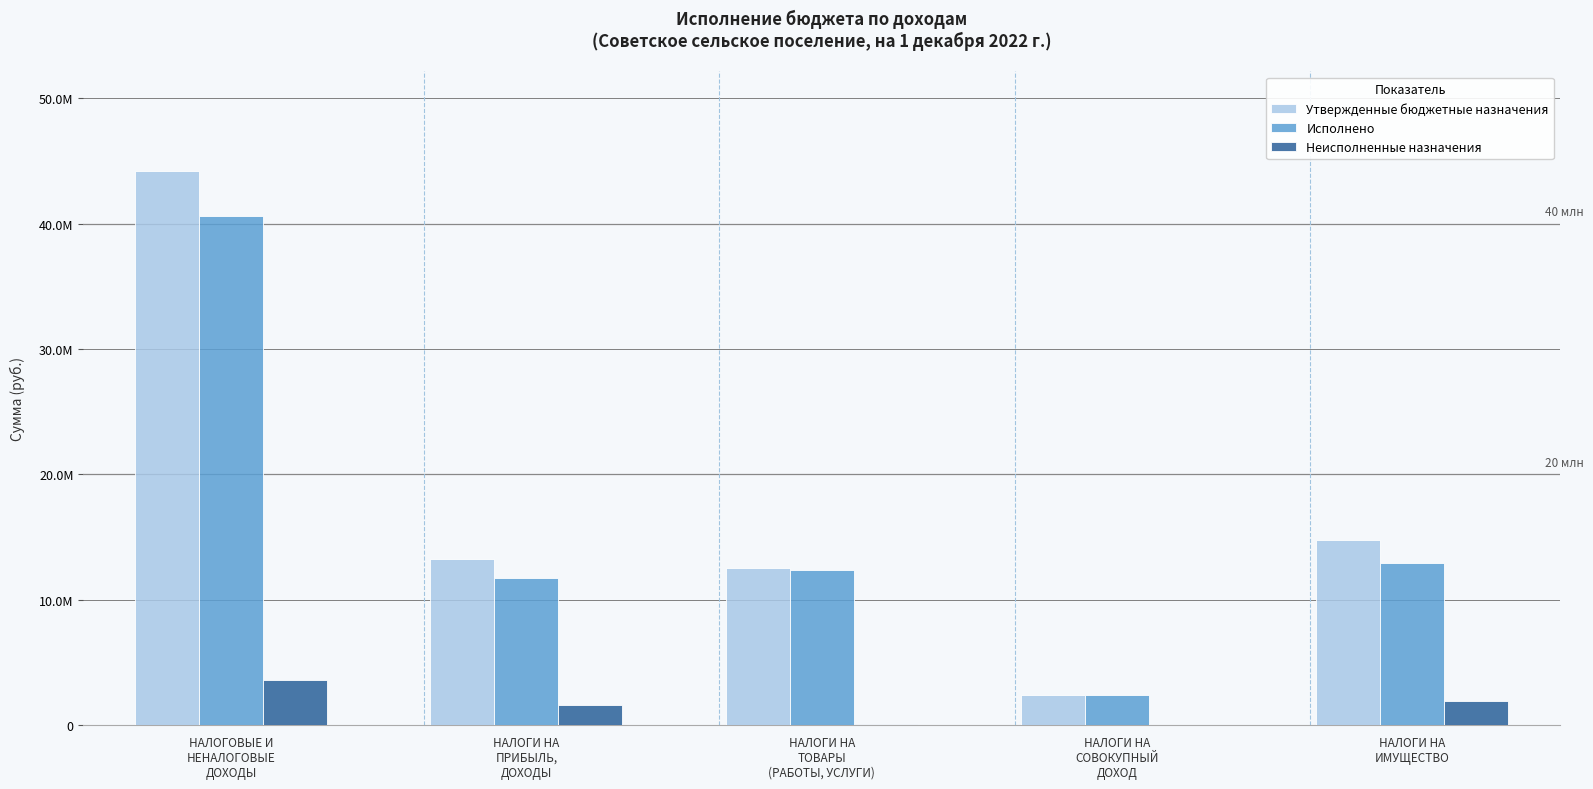

Are the bars grouped side by side (vs. stacked)?

Yes